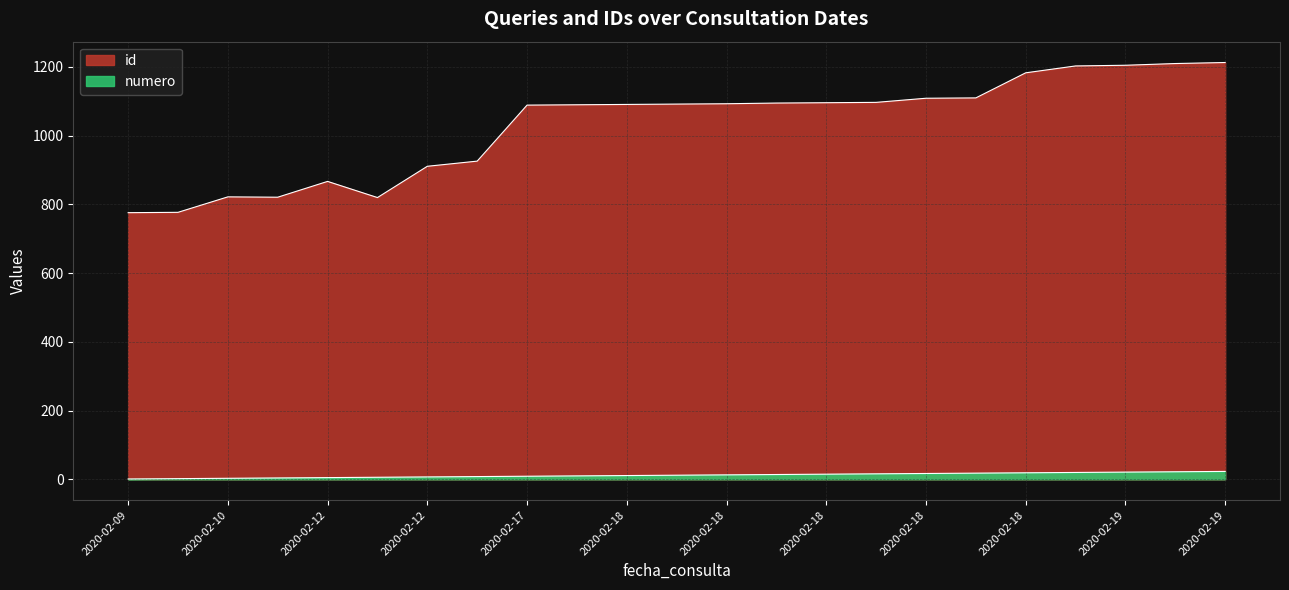

List the series in order of their peak value, lowest first.

numero, id